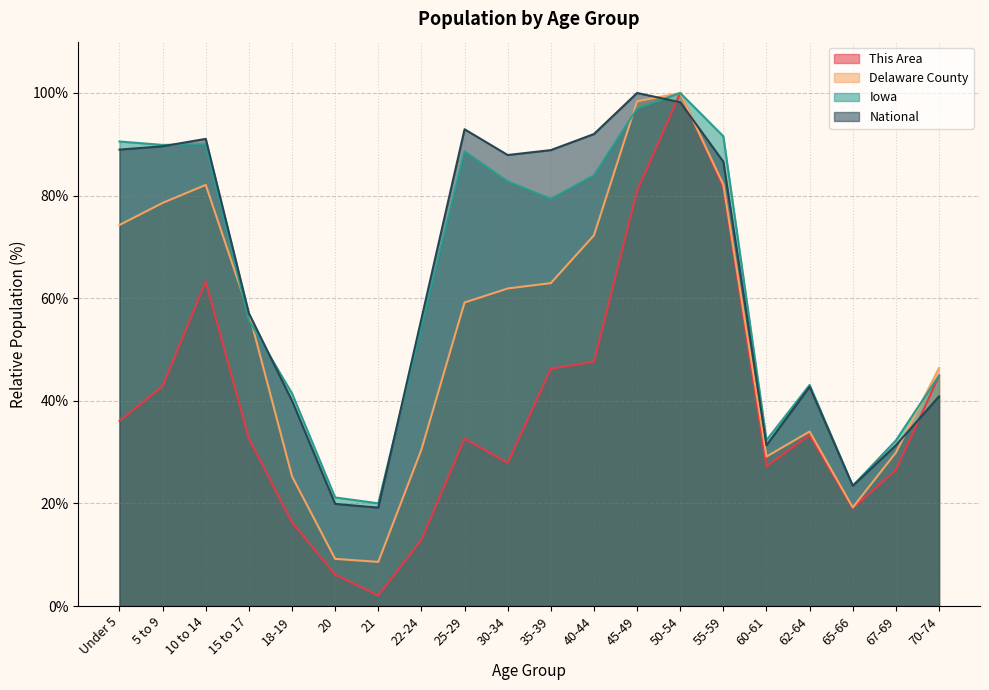

Which series has the widest spread of values?

This Area